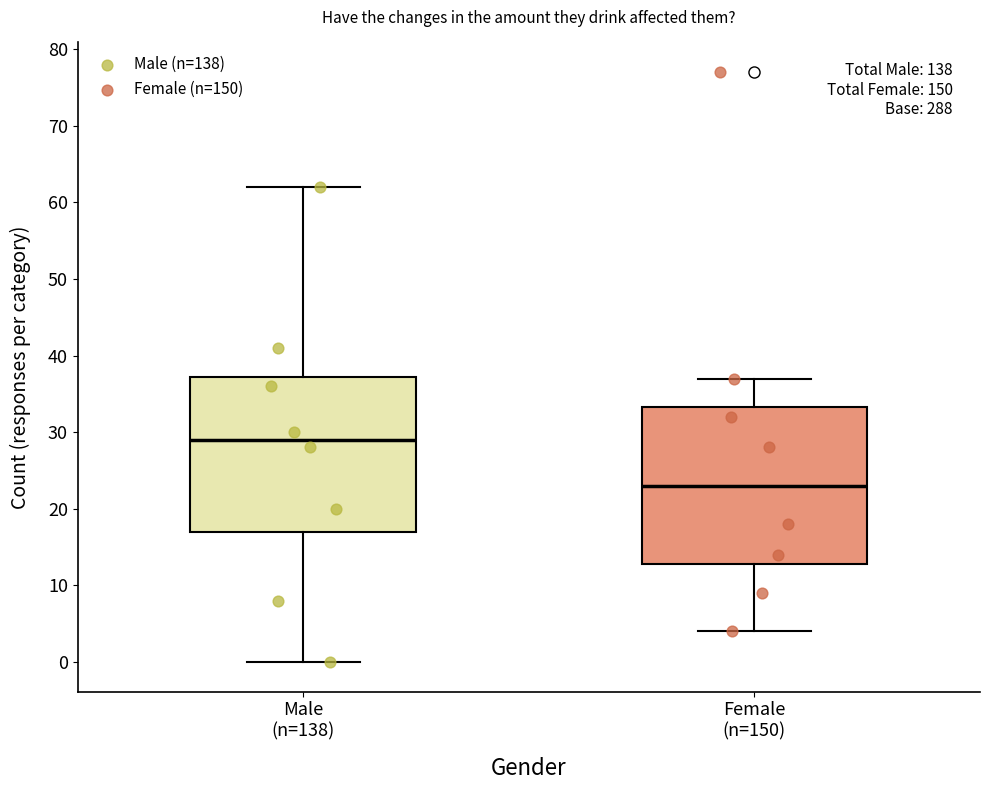

Reading left to right, transcribe this box plot: for each box, give where its median line is, the range the box spans, and where its two whiskers end, as read against the y-axis. The values are not printed on the chart, so give them approximately, as read against the axis.

Male (n=138): median 29, box 17 to 37, whiskers 0 to 62
Female (n=150): median 23, box 13 to 33, whiskers 4 to 37